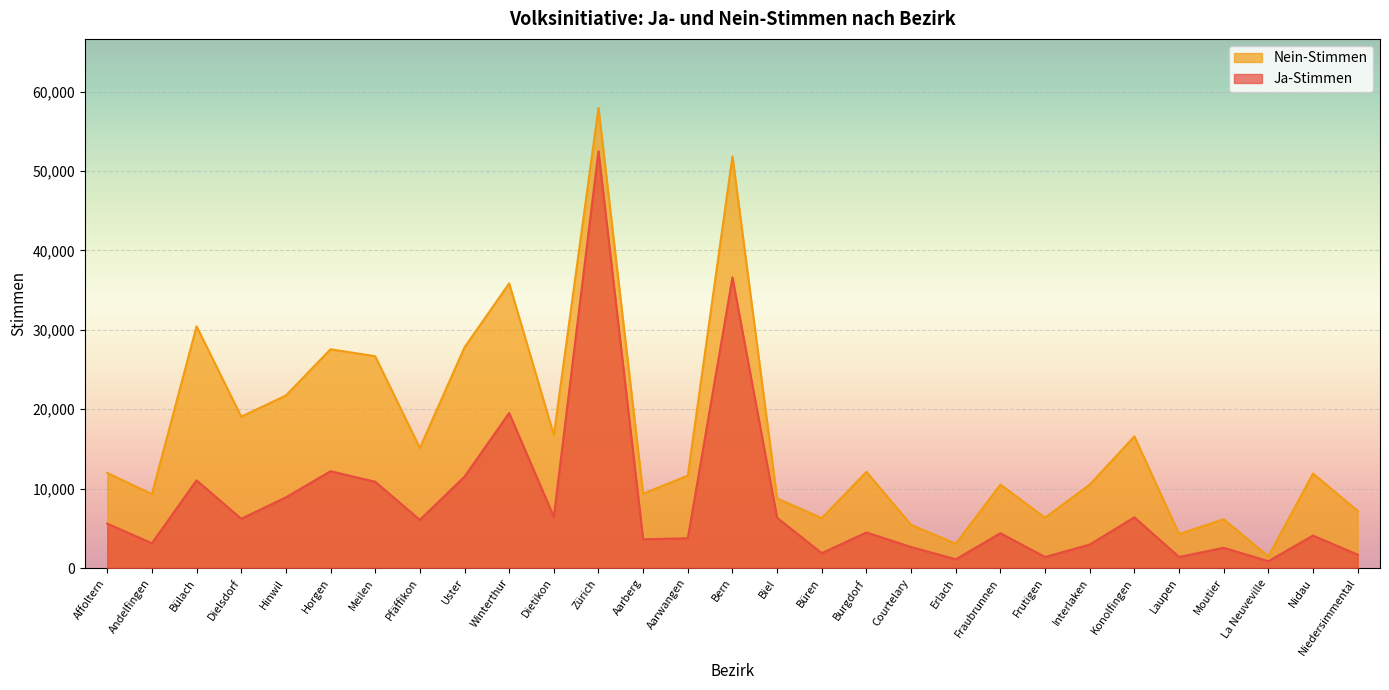

At how many categories does at least one series exceed 46217?

2